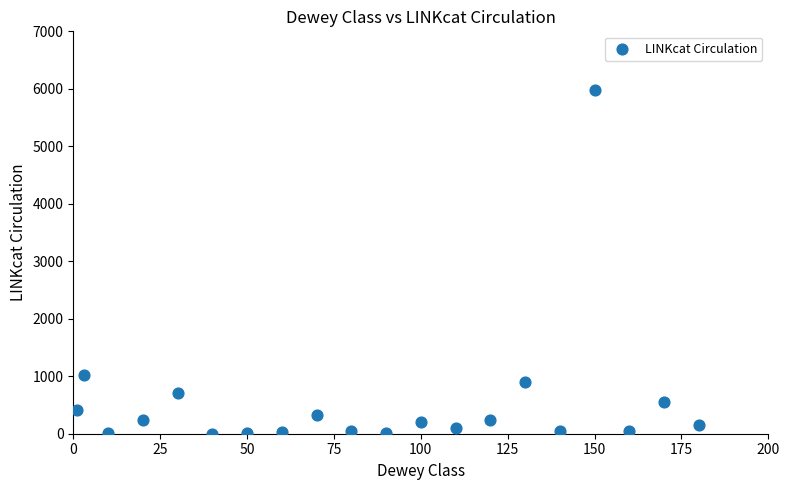

What Y value in the scatter plot is closest to 2993?

1020